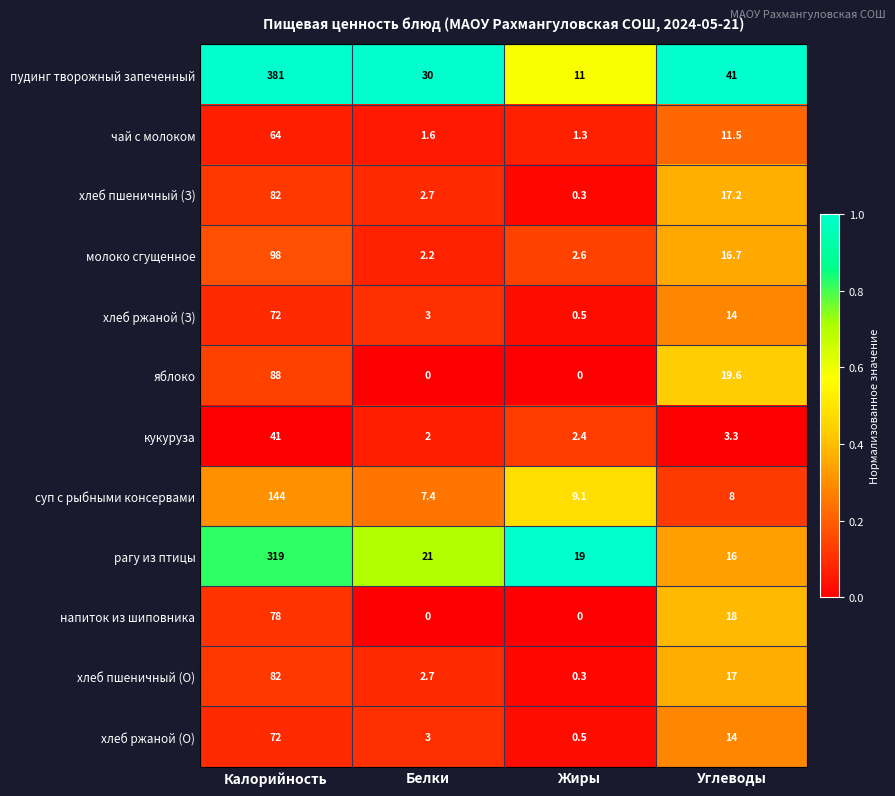

What value does the хлеб ржаной (О) series have at Калорийность?

72.0